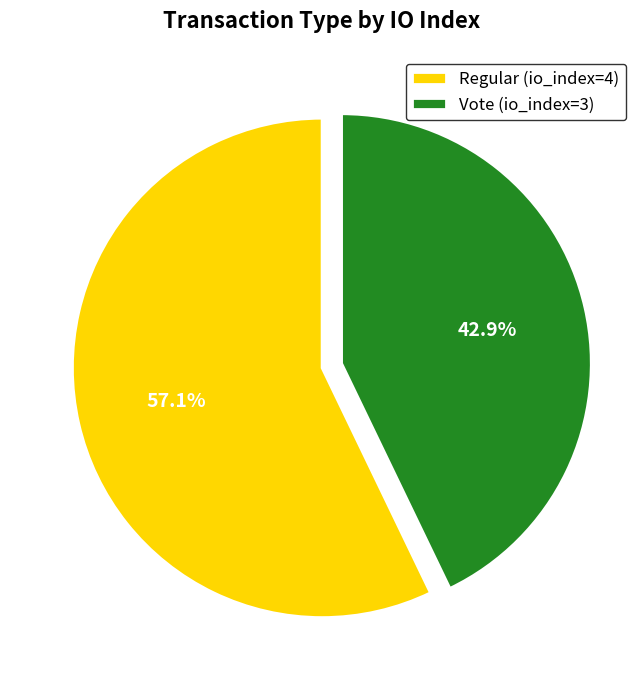

Count the number of slices in the pie.

2